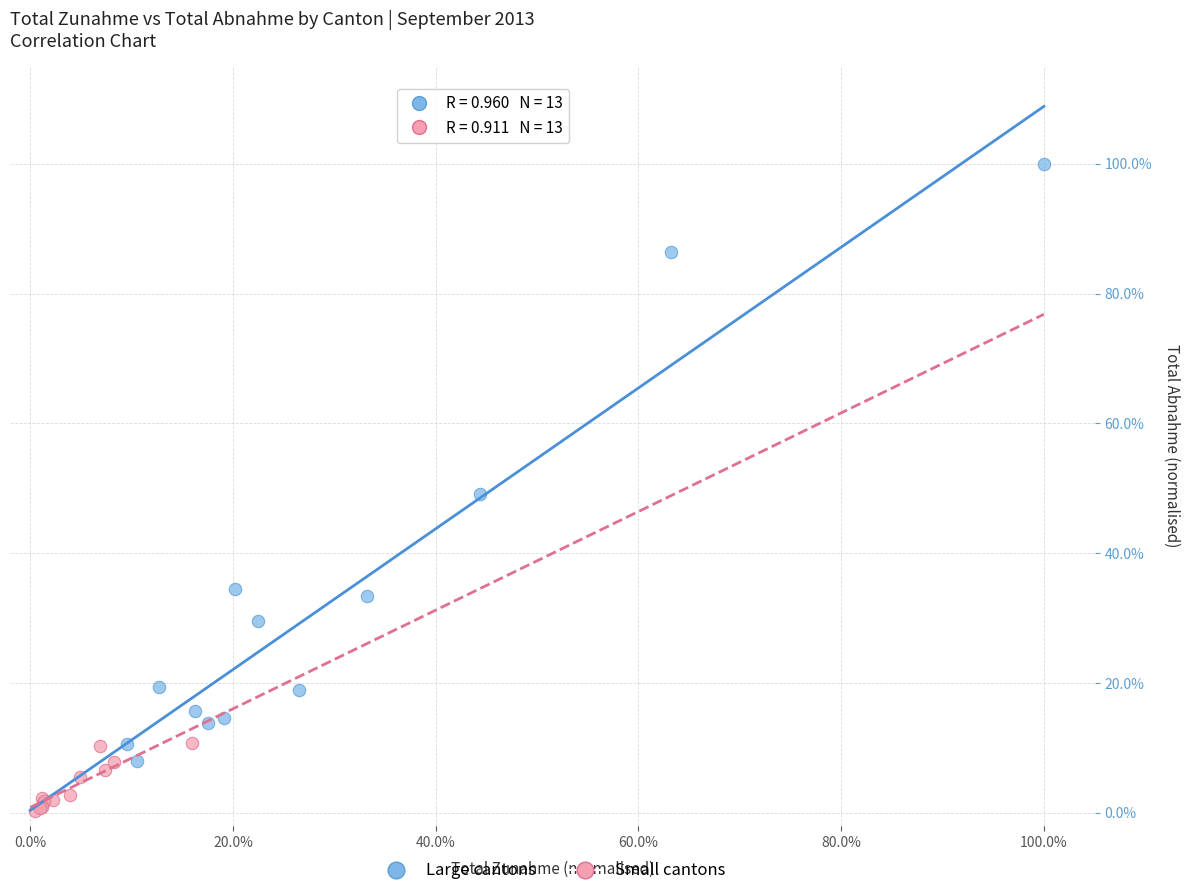

Which series contains the highest Y value?

Large cantons